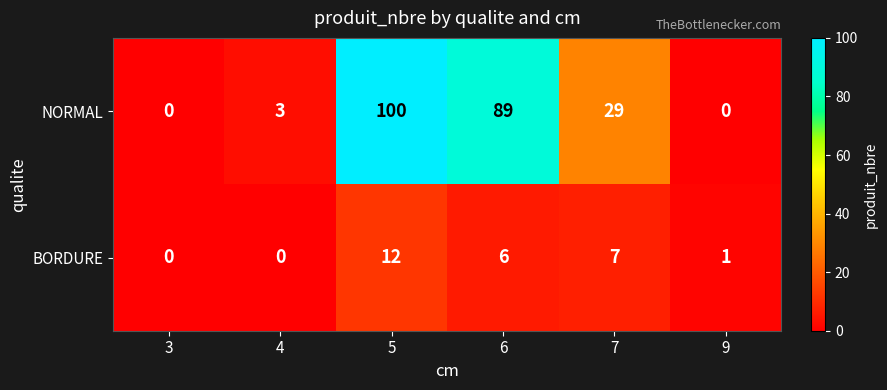

Is it true that BORDURE equals 7 at 7?

True